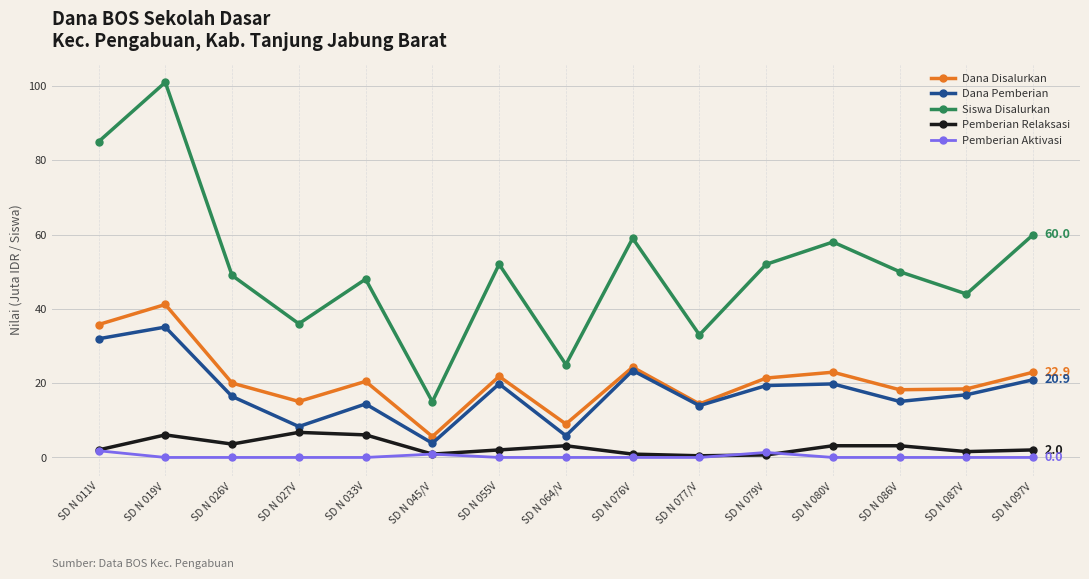

The Dana Disalurkan series shows 3.2 at SD N 077/V. True or false?

False